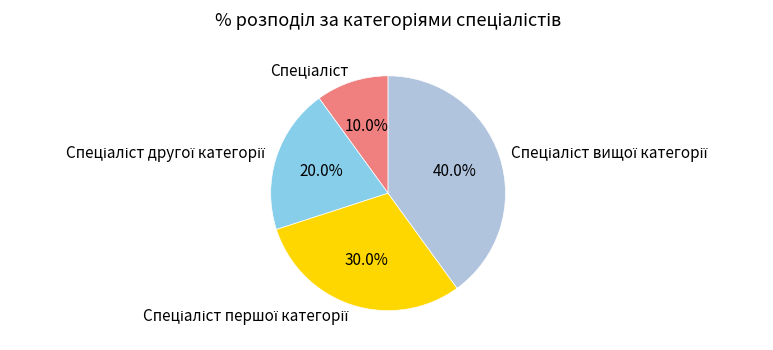

Is there a majority slice in this chart?

No